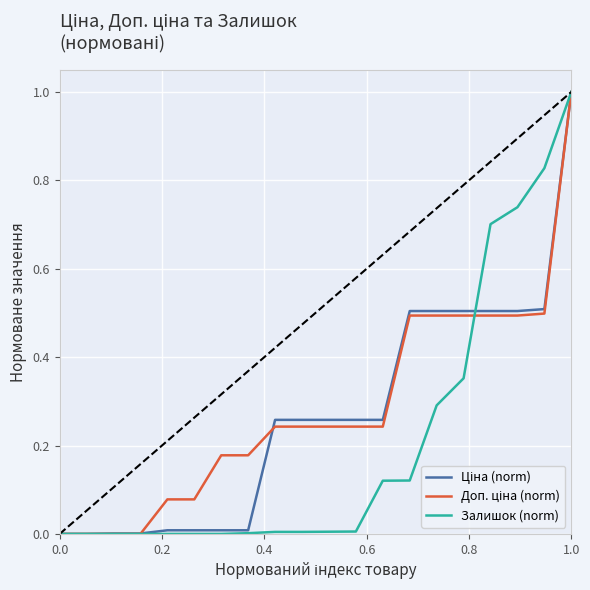

True or false: Доп. ціна (norm) has more than 2 points higher than both neighbors.

False